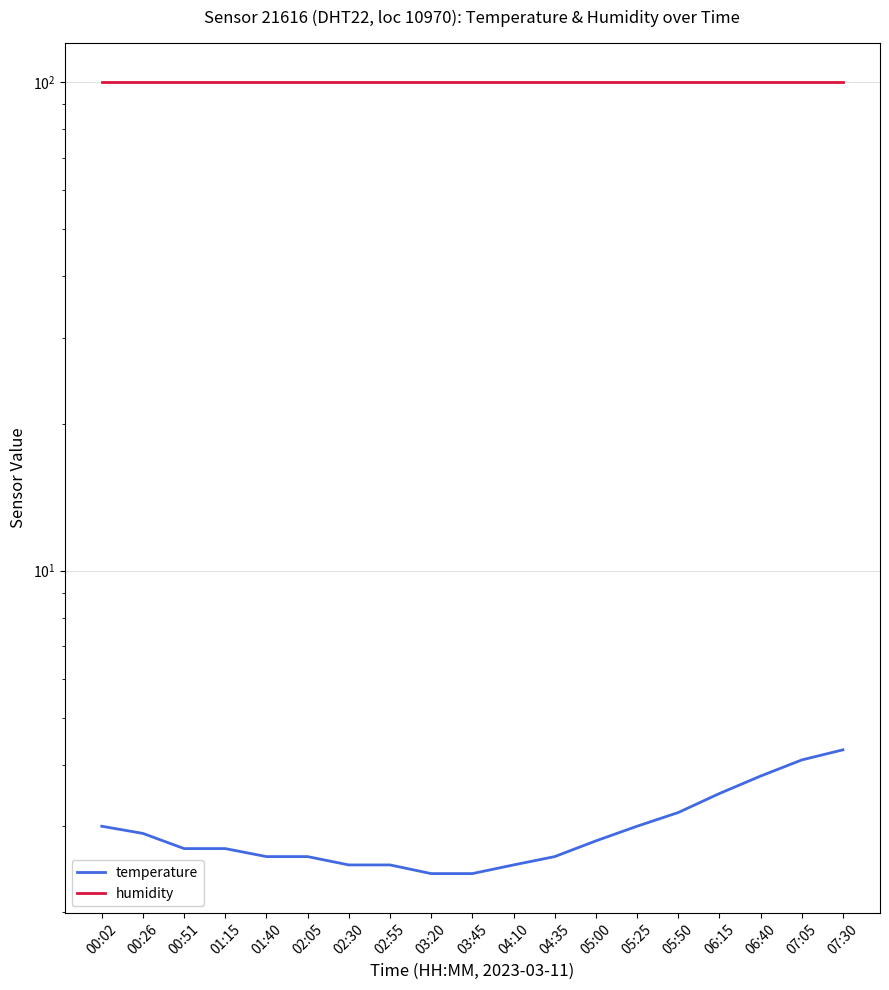

Reading left to right, list all the values displayed in this chart.

temperature: 00:02=3.0	00:26=2.9	00:51=2.7	01:15=2.7	01:40=2.6	02:05=2.6	02:30=2.5	02:55=2.5	03:20=2.4	03:45=2.4	04:10=2.5	04:35=2.6	05:00=2.8	05:25=3.0	05:50=3.2	06:15=3.5	06:40=3.8	07:05=4.1	07:30=4.3
humidity: 00:02=99.9	00:26=99.9	00:51=99.9	01:15=99.9	01:40=99.9	02:05=99.9	02:30=99.9	02:55=99.9	03:20=99.9	03:45=99.9	04:10=99.9	04:35=99.9	05:00=99.9	05:25=99.9	05:50=99.9	06:15=99.9	06:40=99.9	07:05=99.9	07:30=99.9